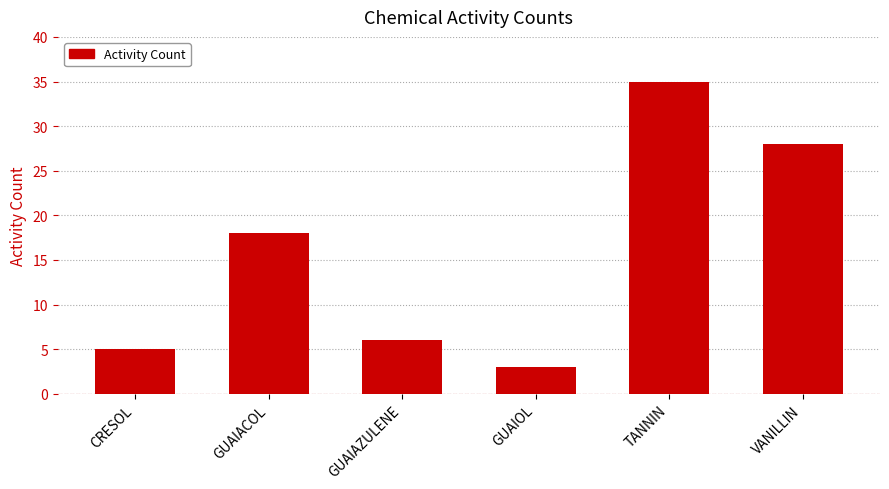

List the labels in order of value, largest first.

TANNIN, VANILLIN, GUAIACOL, GUAIAZULENE, CRESOL, GUAIOL